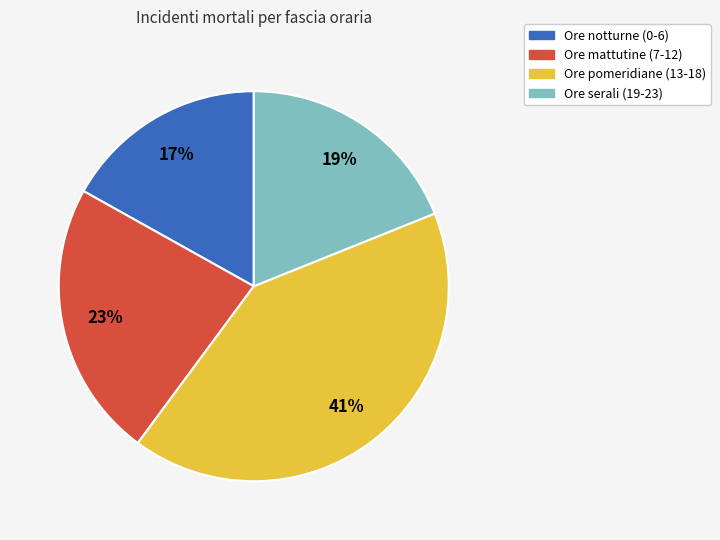

To the nearest percent, what is the difference between the largest and smallest slice percentages?

24%